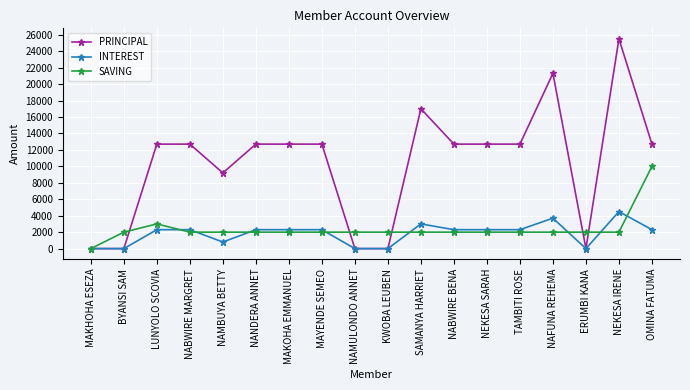

Where is the first local maximum for SAVING?

LUNYOLO SCOVIA